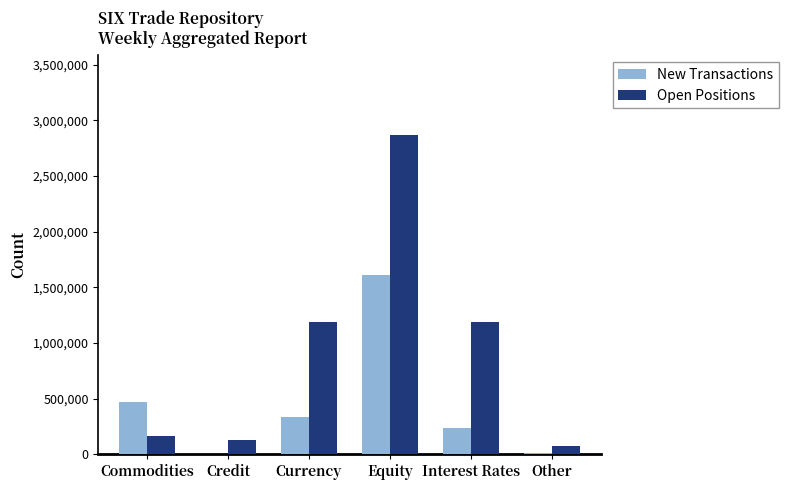

What are all the series names shown in the legend?

New Transactions, Open Positions